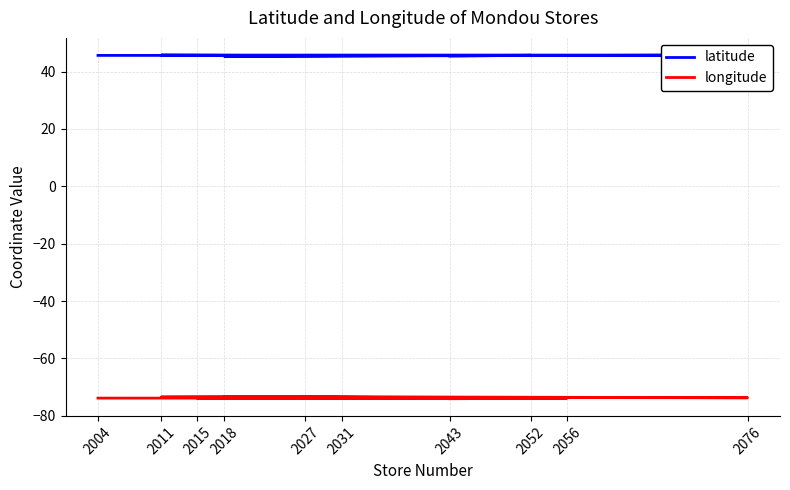

List the series in order of their peak value, lowest first.

longitude, latitude